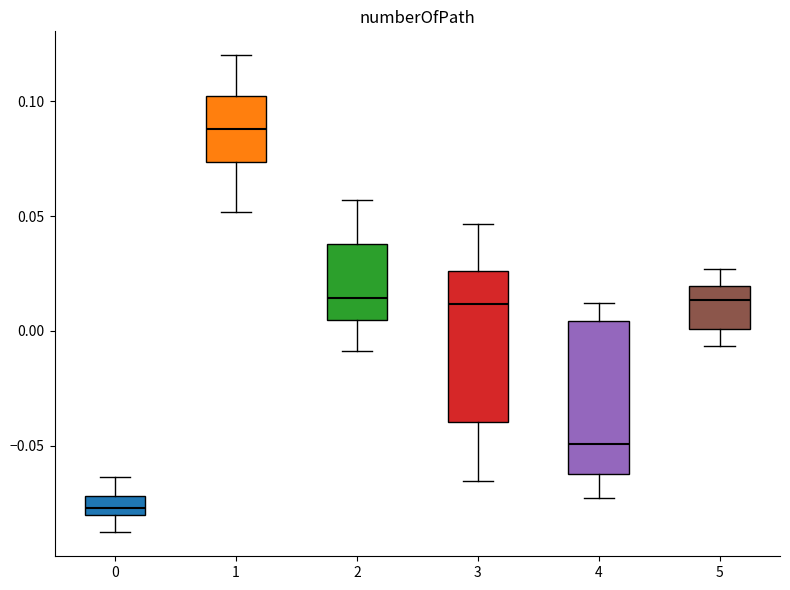

Reading left to right, read every box against the y-axis: the position of its median line, the range the box covers, and the ends of its whiskers. The values are not printed on the chart, so give them approximately, as read against the axis.

0: median -0.075, box -0.080 to -0.070, whiskers -0.090 to -0.065
1: median 0.090, box 0.075 to 0.100, whiskers 0.050 to 0.120
2: median 0.015, box 0.005 to 0.040, whiskers -0.010 to 0.055
3: median 0.010, box -0.040 to 0.025, whiskers -0.065 to 0.045
4: median -0.050, box -0.060 to 0.005, whiskers -0.075 to 0.010
5: median 0.015, box 0.000 to 0.020, whiskers -0.005 to 0.025